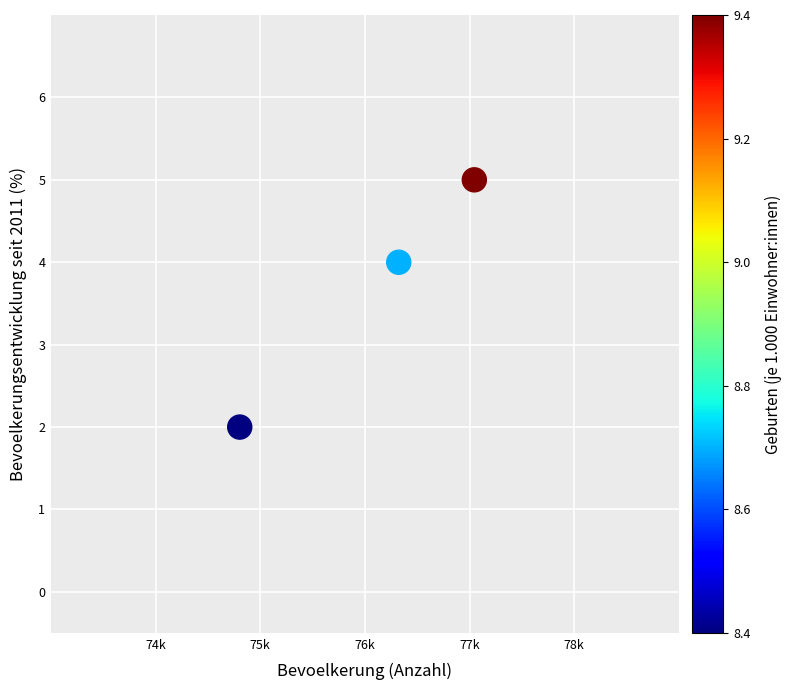

What is the average X value?

76057